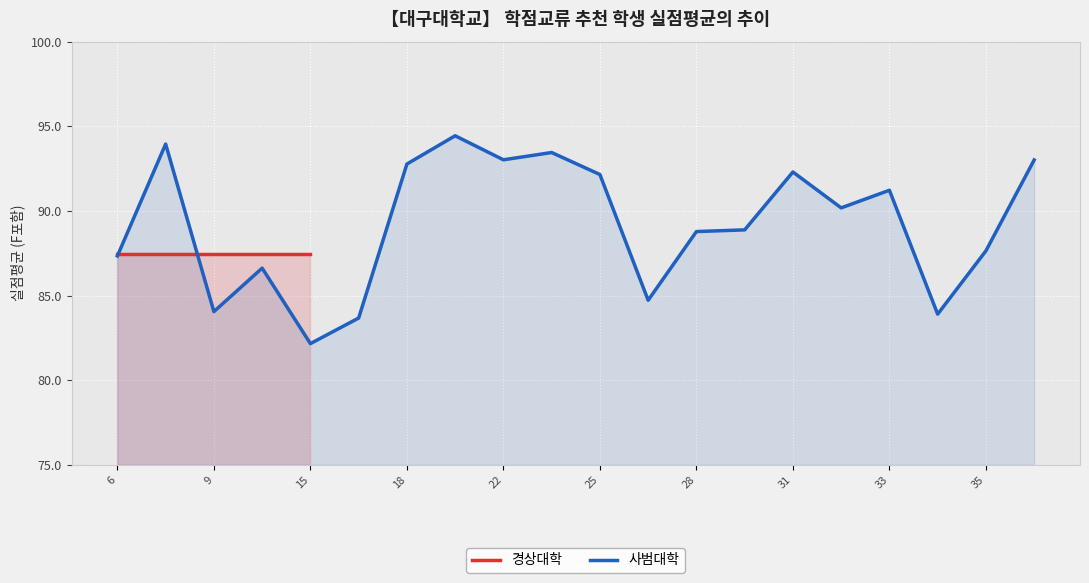

What is the maximum value for 사범대학?

94.4